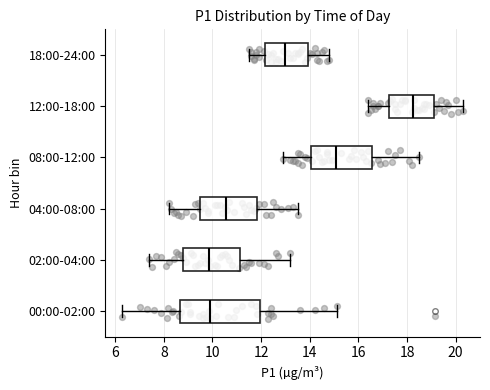

Reading bottom to top, read every box against the x-axis: the position of its median line, the range the box covers, and the ends of its whiskers. The values are not printed on the chart, so give them approximately, as read against the axis.

00:00-02:00: median 9.8, box 8.6 to 12.0, whiskers 6.4 to 15.2
02:00-04:00: median 9.8, box 8.8 to 11.2, whiskers 7.4 to 13.2
04:00-08:00: median 10.6, box 9.4 to 11.8, whiskers 8.2 to 13.6
08:00-12:00: median 15.2, box 14.0 to 16.6, whiskers 13.0 to 18.6
12:00-18:00: median 18.2, box 17.2 to 19.2, whiskers 16.4 to 20.4
18:00-24:00: median 13.0, box 12.2 to 14.0, whiskers 11.6 to 14.8